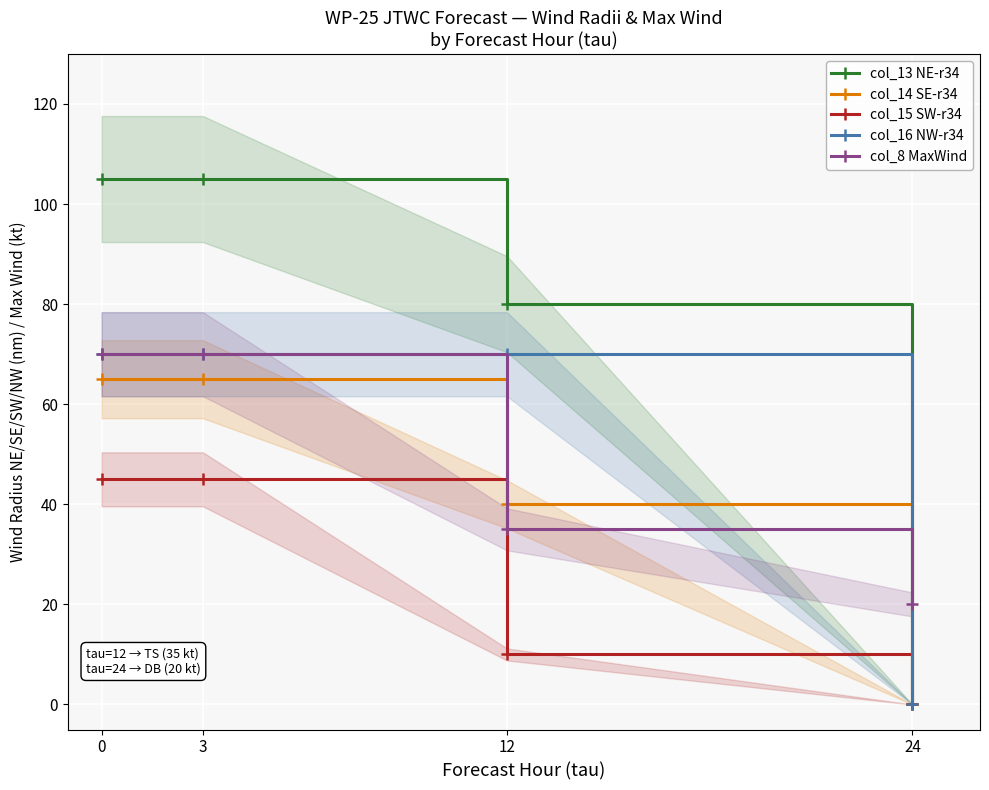

What is the maximum value shown in the chart?

105